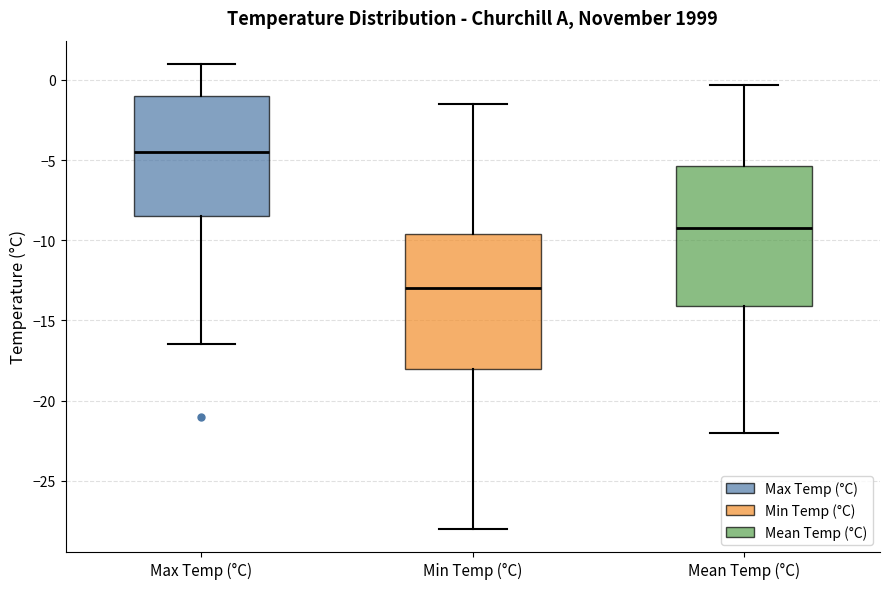

Which box has the lowest median line?

Min Temp (°C)